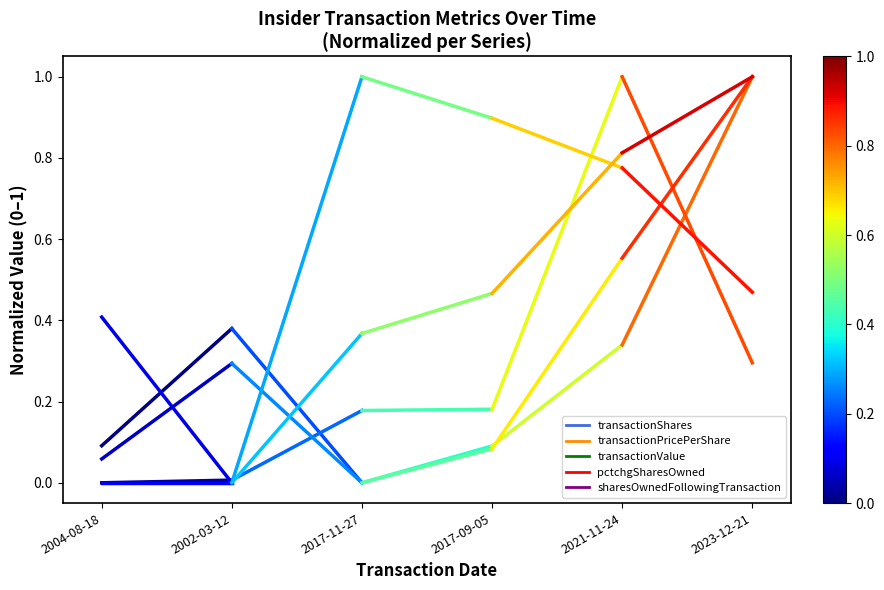

At which category does transactionShares reach its first local peak?

2002-03-12